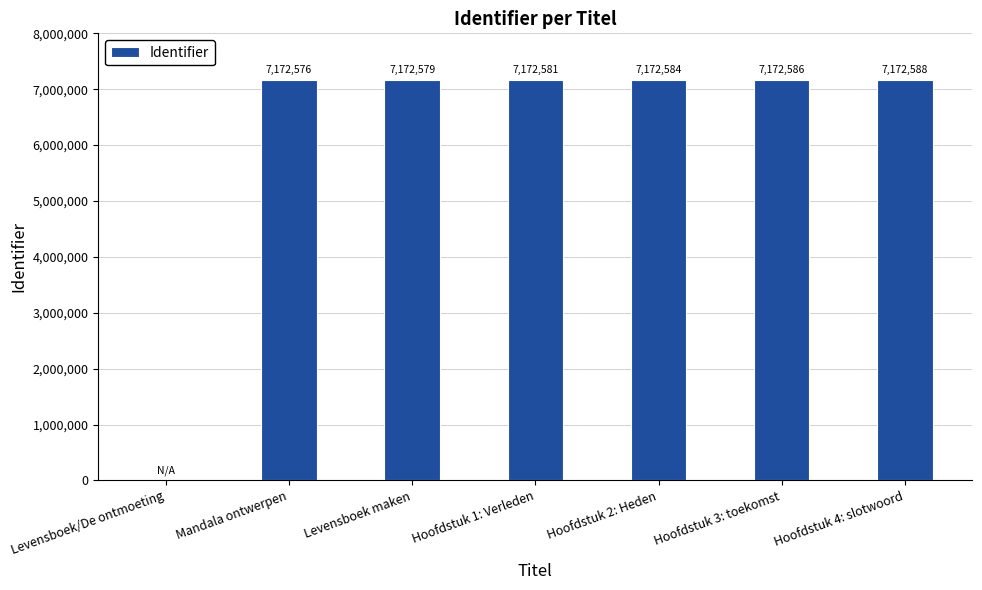

Reading right to left, list all the values displayed in this chart.

7172588	7172586	7172584	7172581	7172579	7172576	0